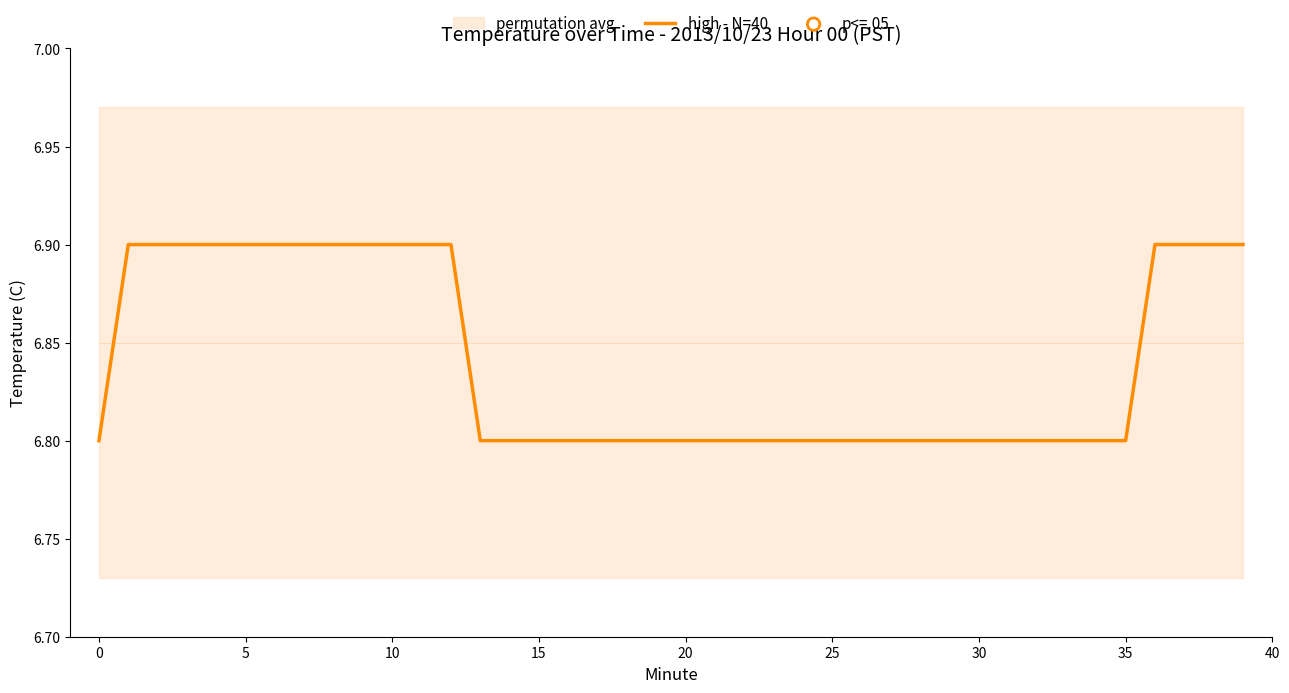

What is the change in value from 21 to 36?

+0.1